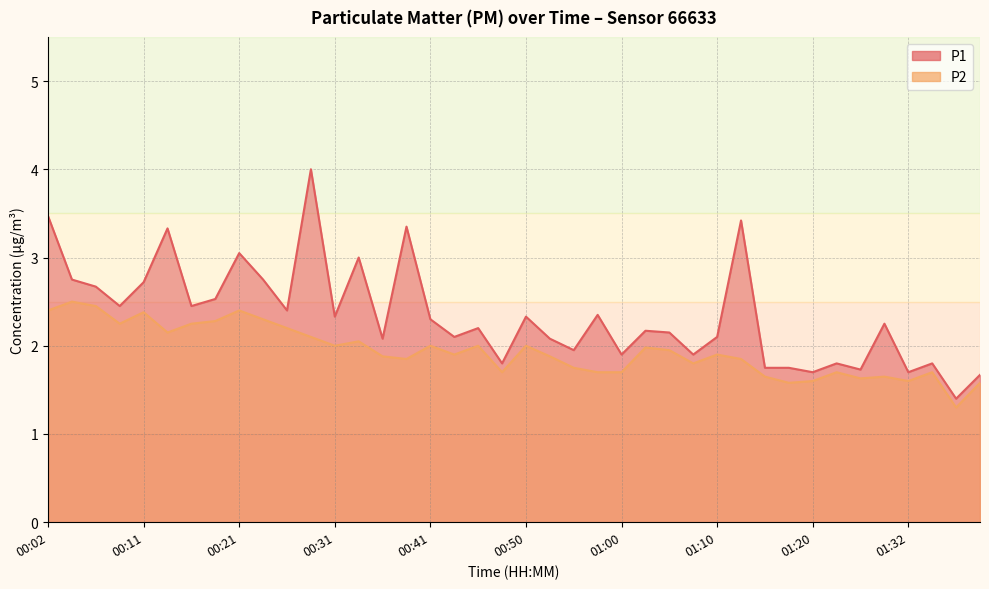

Where does the P1 series first go above 2?

00:02